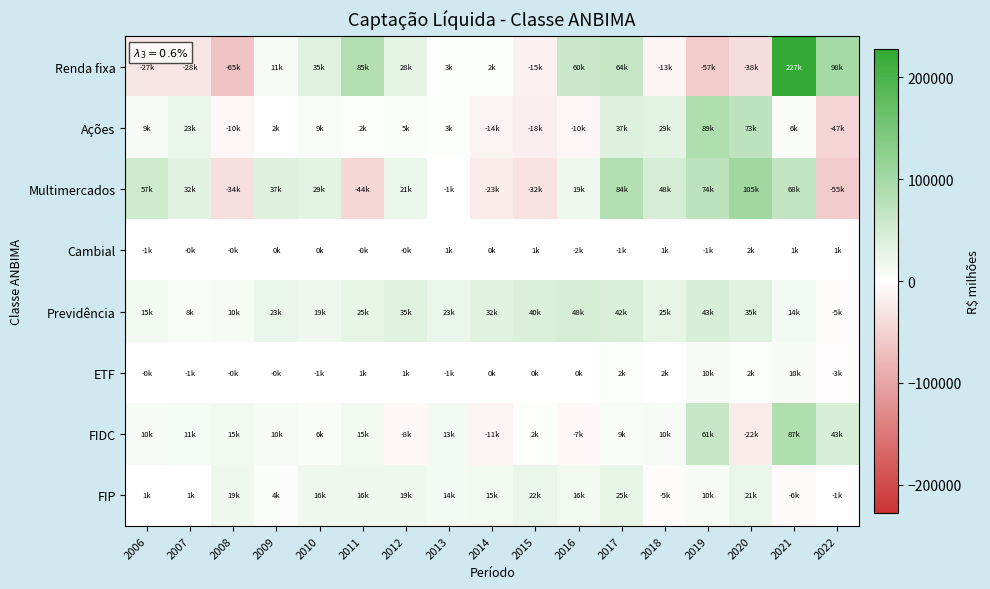

Between 2016 and 2012, which is larger?

2016